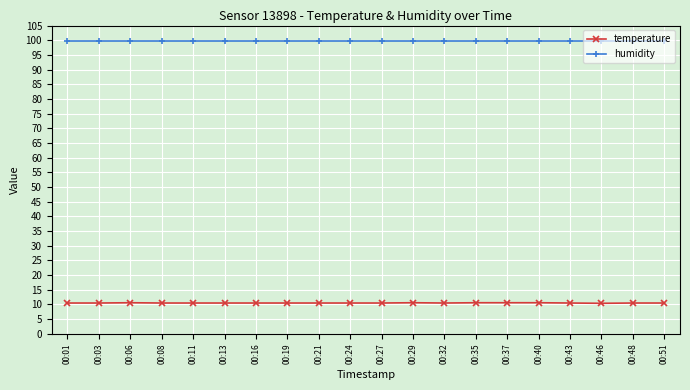

True or false: humidity and temperature cross at least once.

False